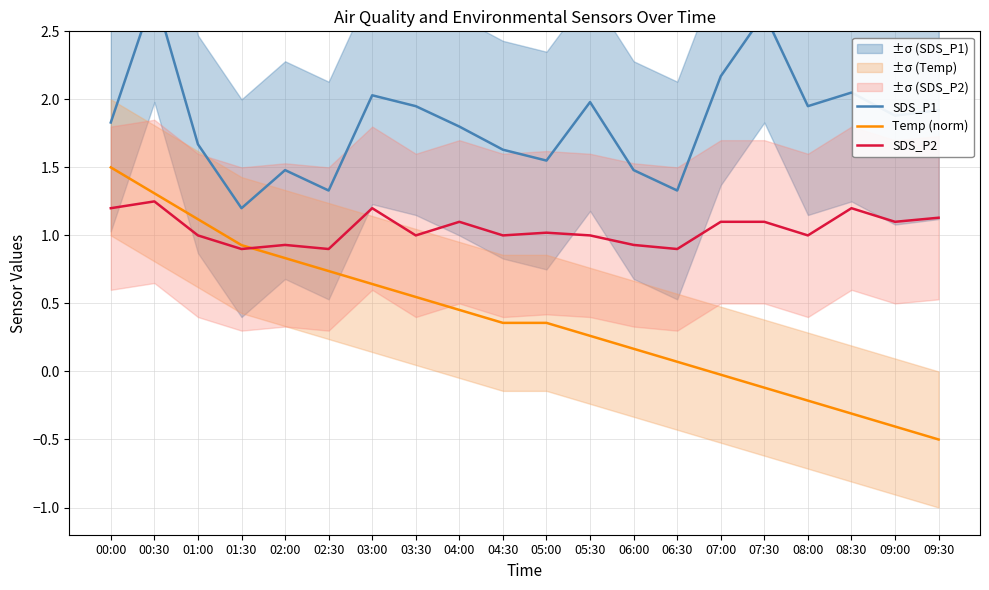

Which has a higher value, 09:00 or 06:30?

09:00